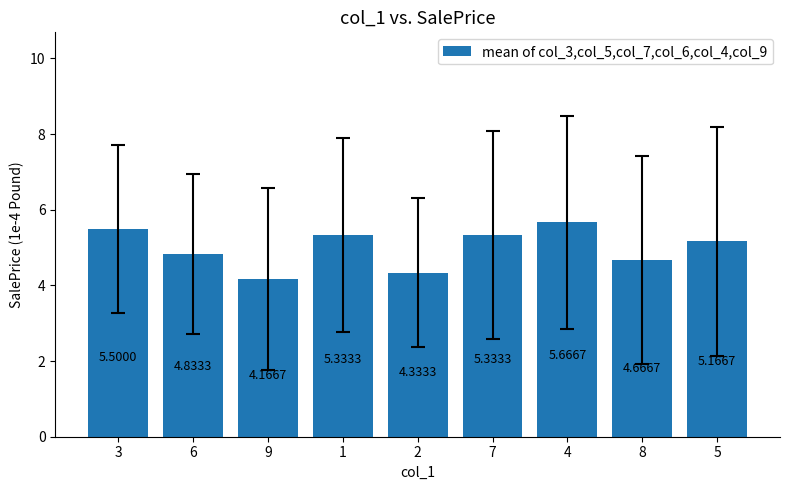

Where does the data first go above 5?

3